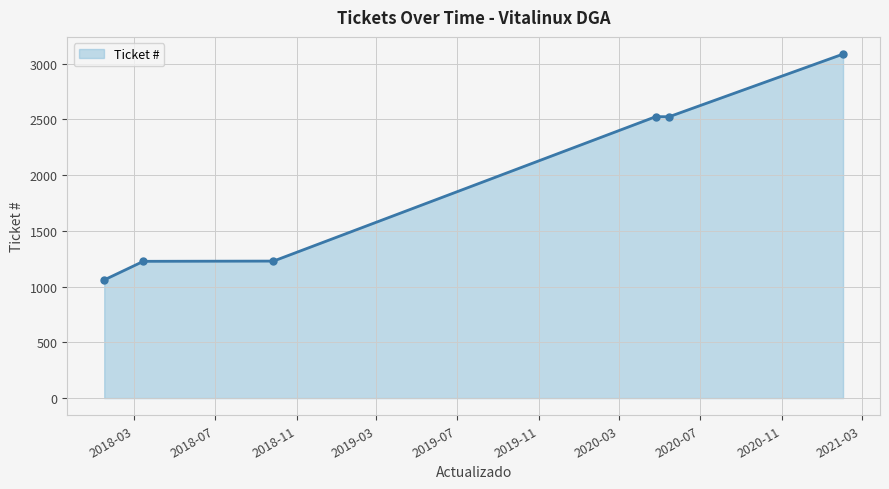

What is the minimum value shown in the chart?

1060